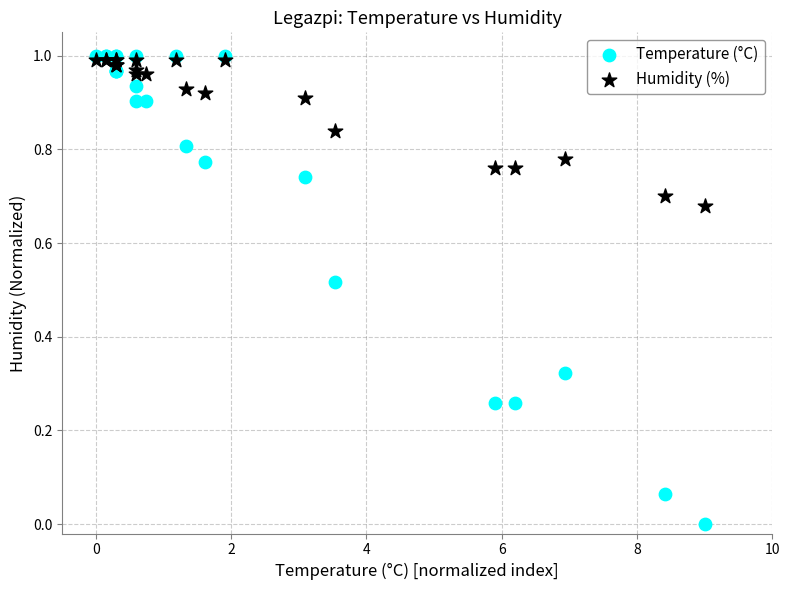

What are all the series names shown in the legend?

Temperature (°C), Humidity (%)